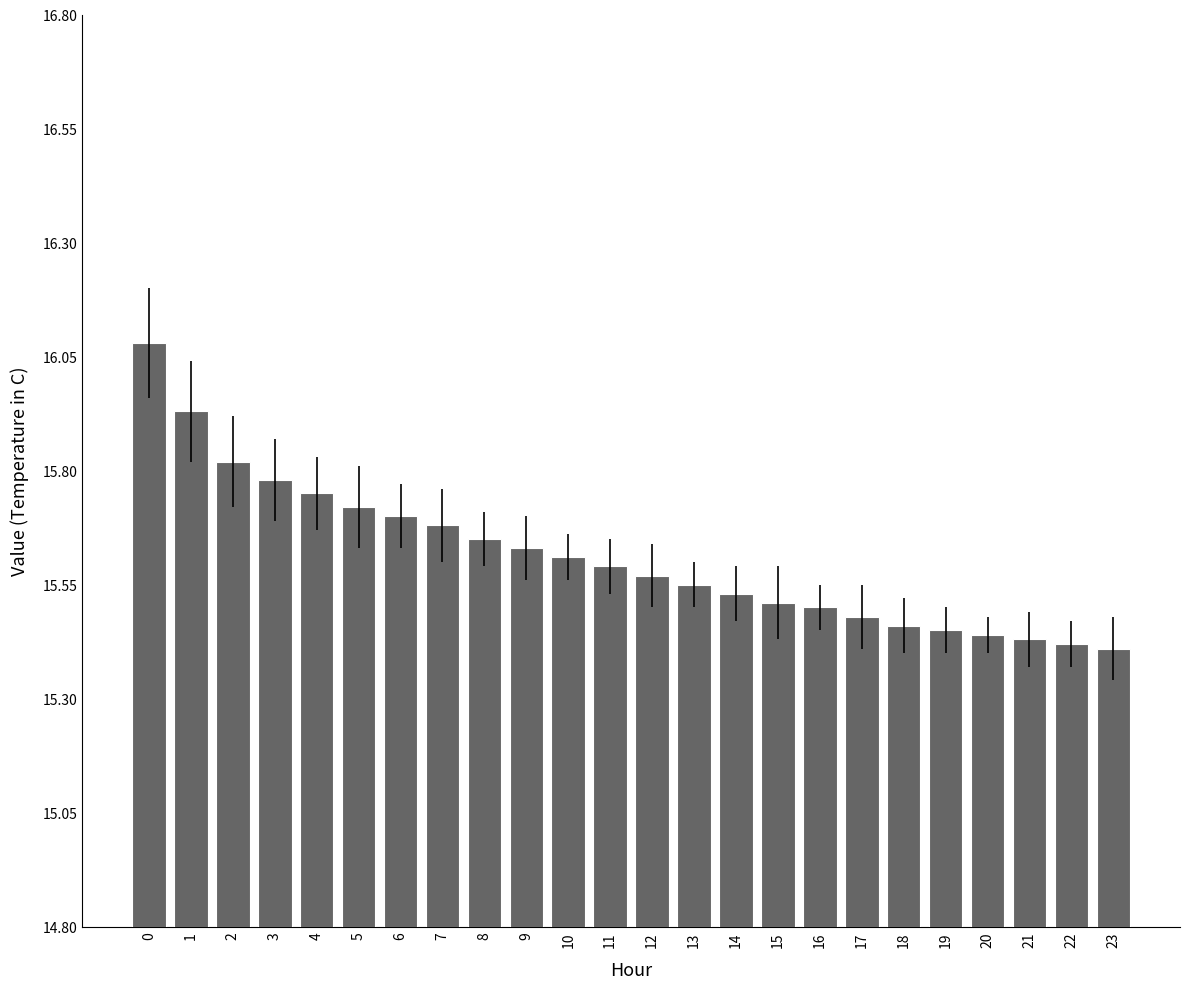

Are the bars grouped side by side (vs. stacked)?

No